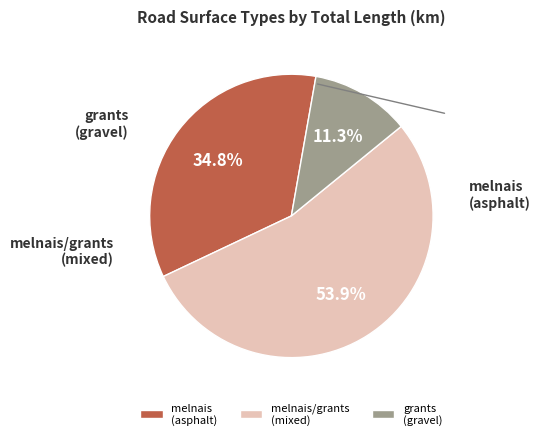

What is the largest slice in the pie chart?

melnais/grants